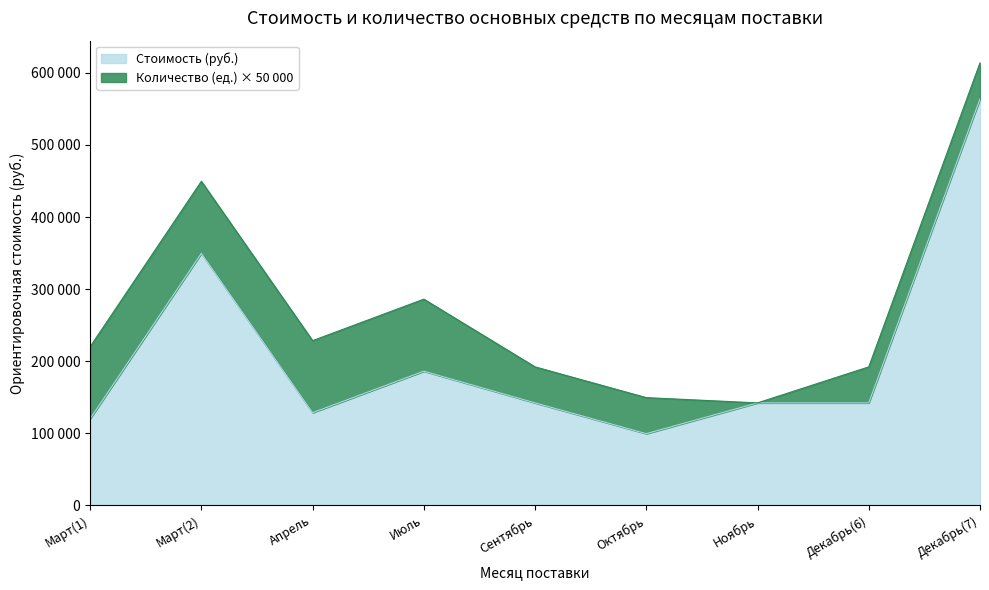

Which category has the lowest value across all series?

Октябрь